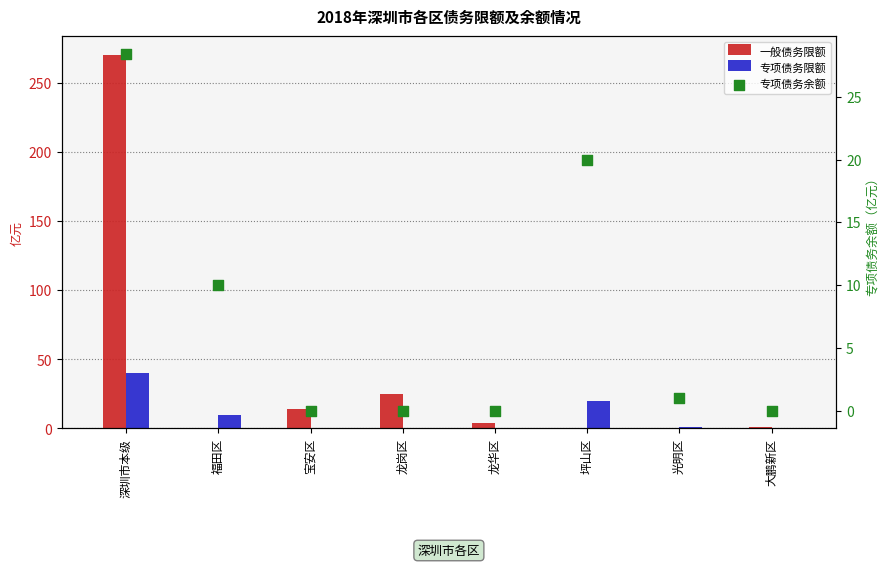

Is the value of 一般债务限额 at 深圳市本级 greater than the value of 专项债务余额 at 大鹏新区?

Yes